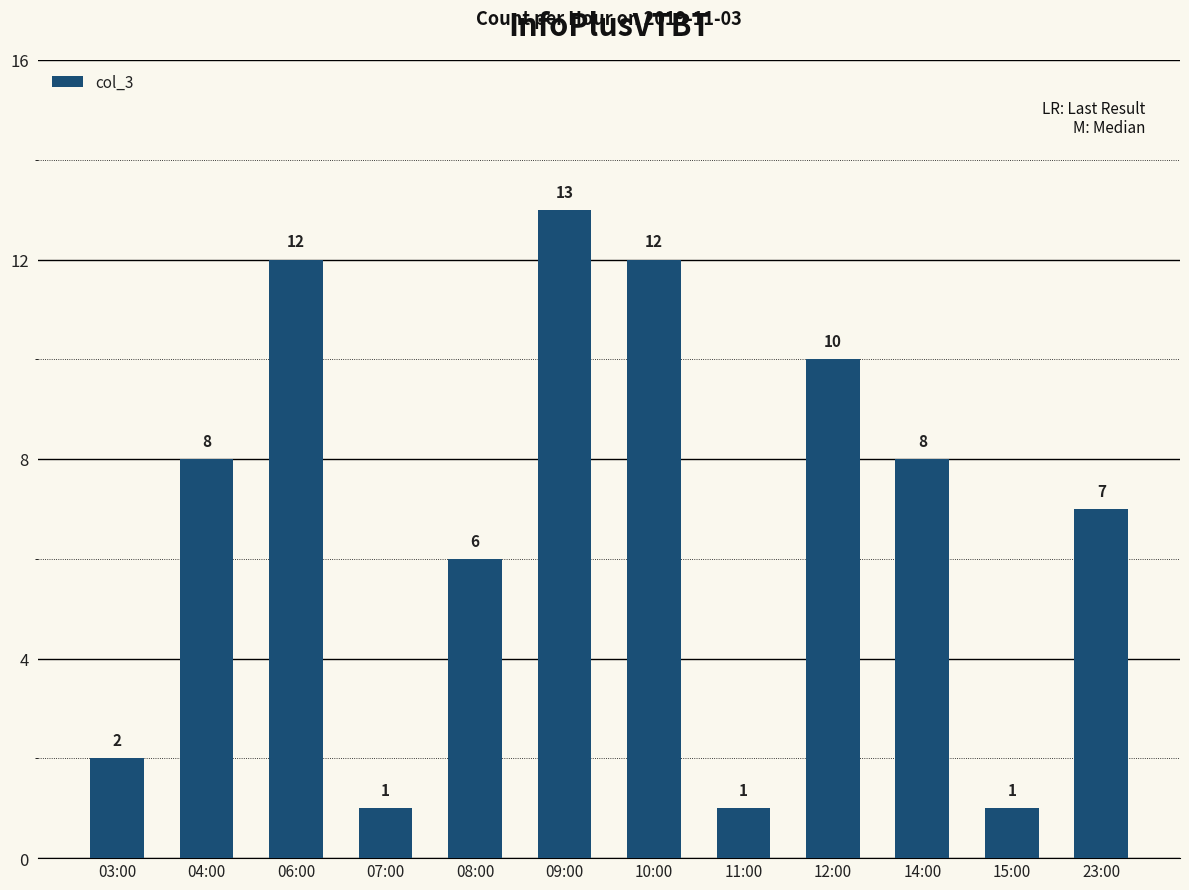

What is the approximate value at 15:00?

1